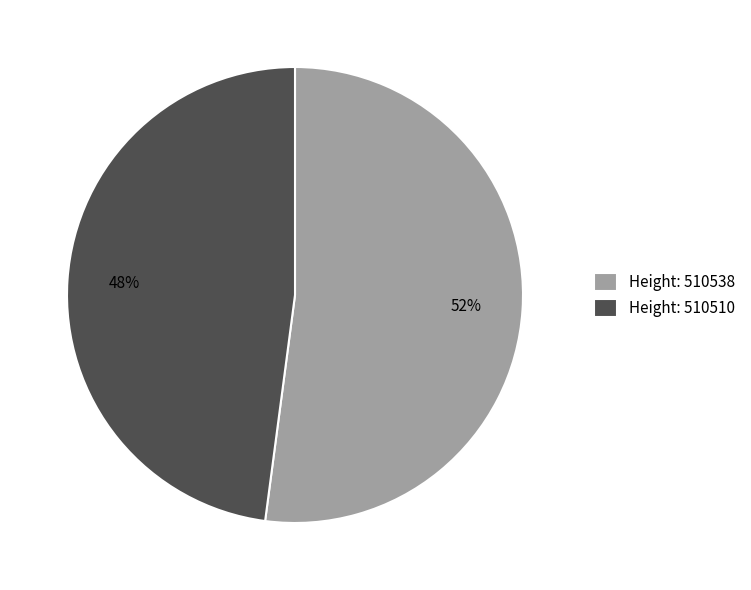

Which category has the smallest portion of the pie?

Height: 510510